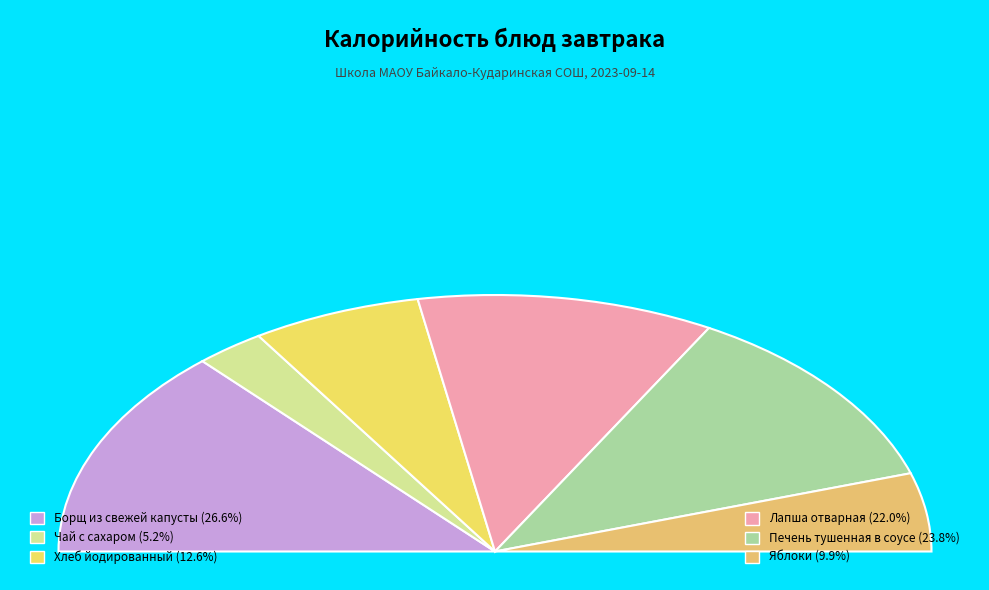

What is the total percentage of Печень тушенная в соусе and Чай с сахаром?

29.0%